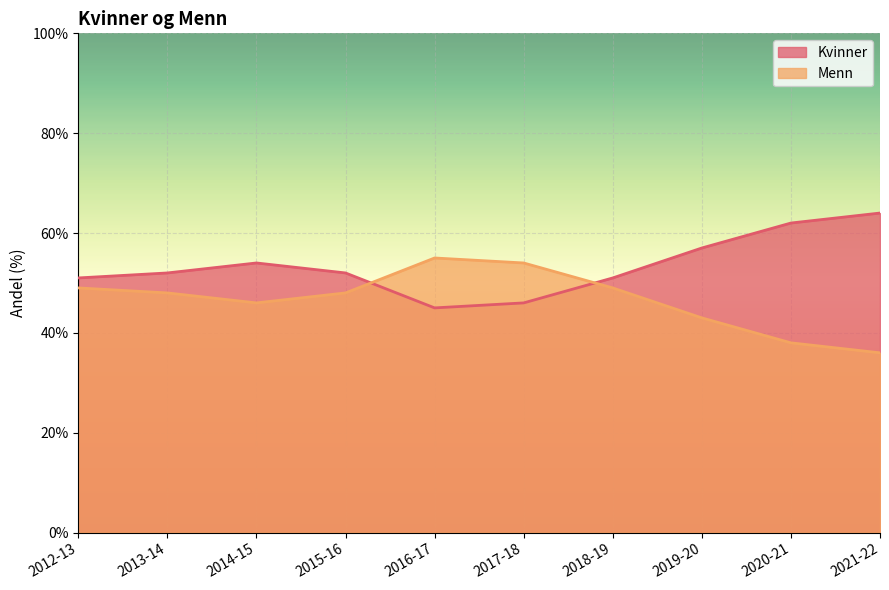

What is the value of the Kvinner point at the 7th from the left?

51